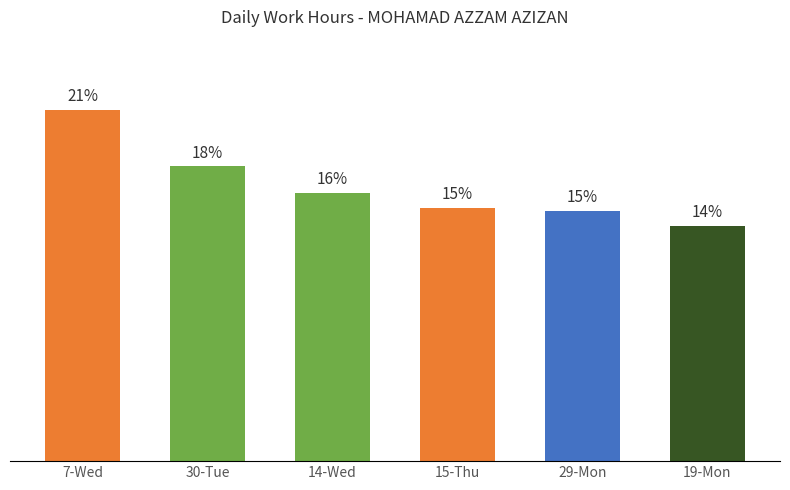

What is the label of the 6th bar from the right?

7-Wed